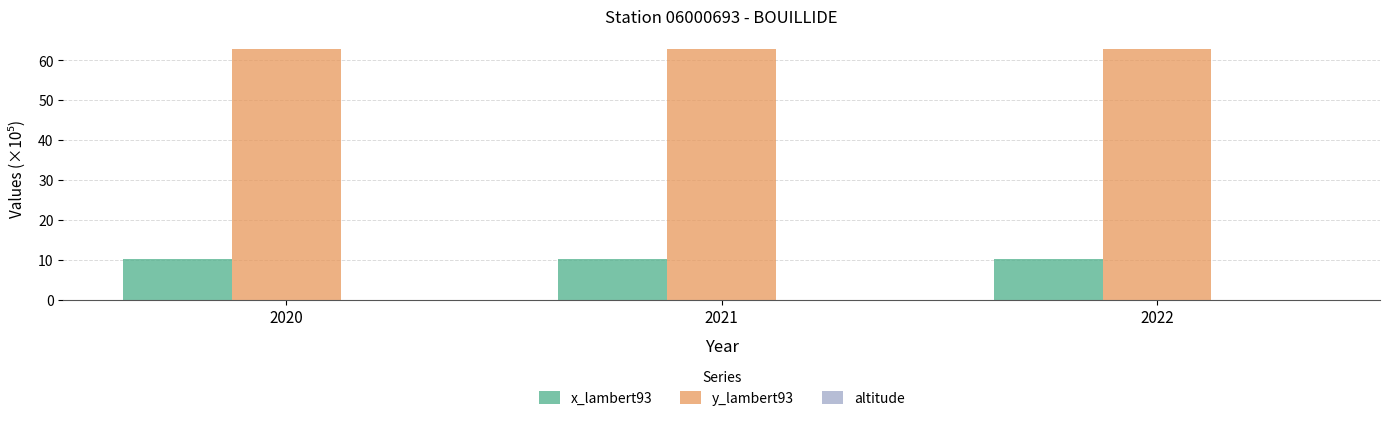

The value of x_lambert93 at 2020 is 16.2. True or false?

False